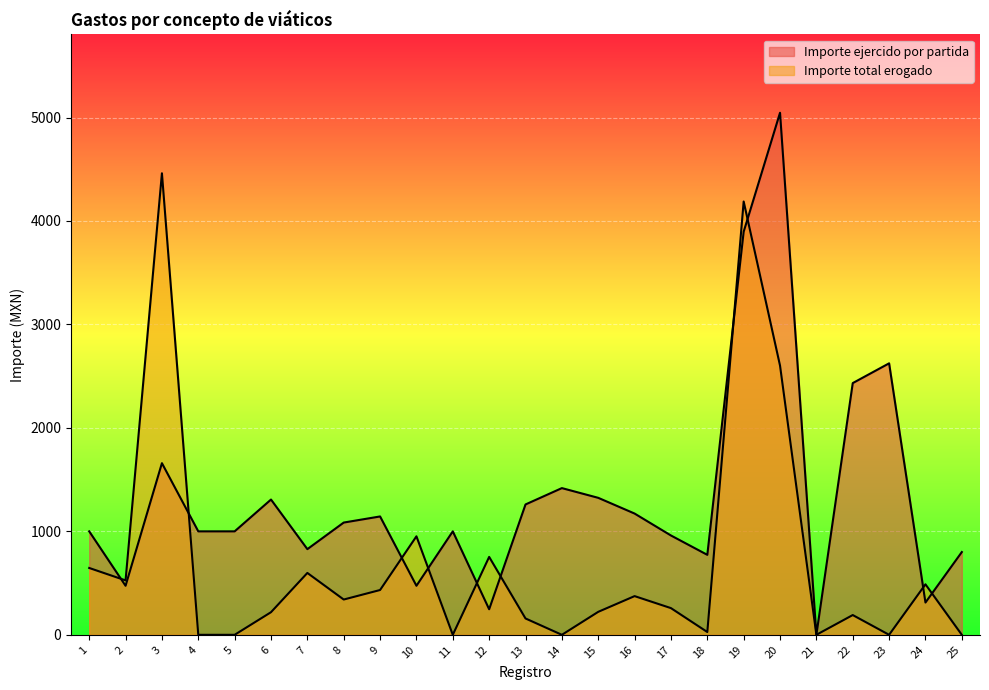

How many lines are shown in the chart?

2